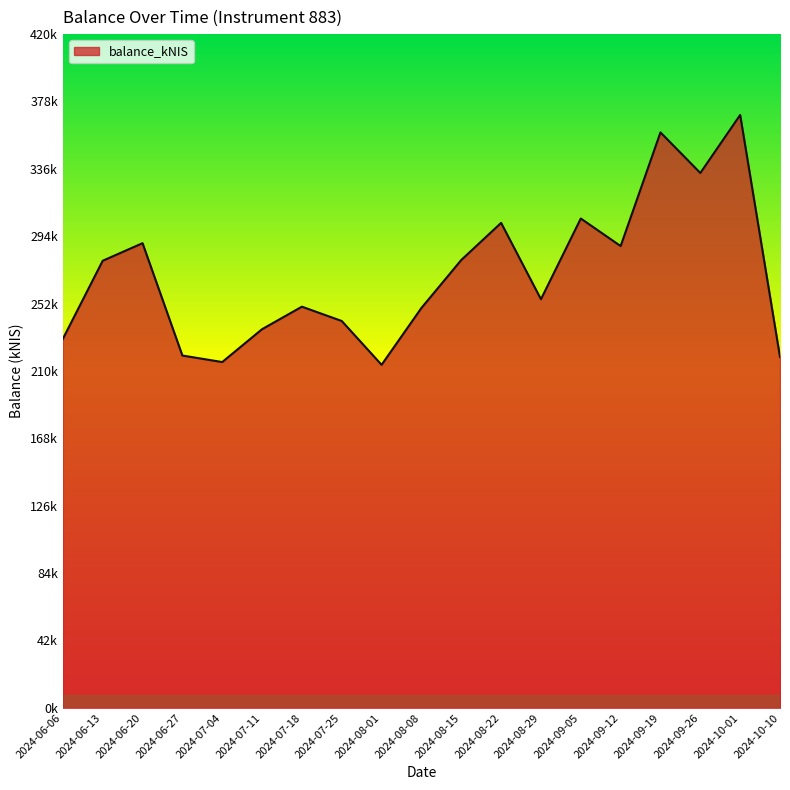

True or false: the data shows 472546.6 at 2024-09-12.

False